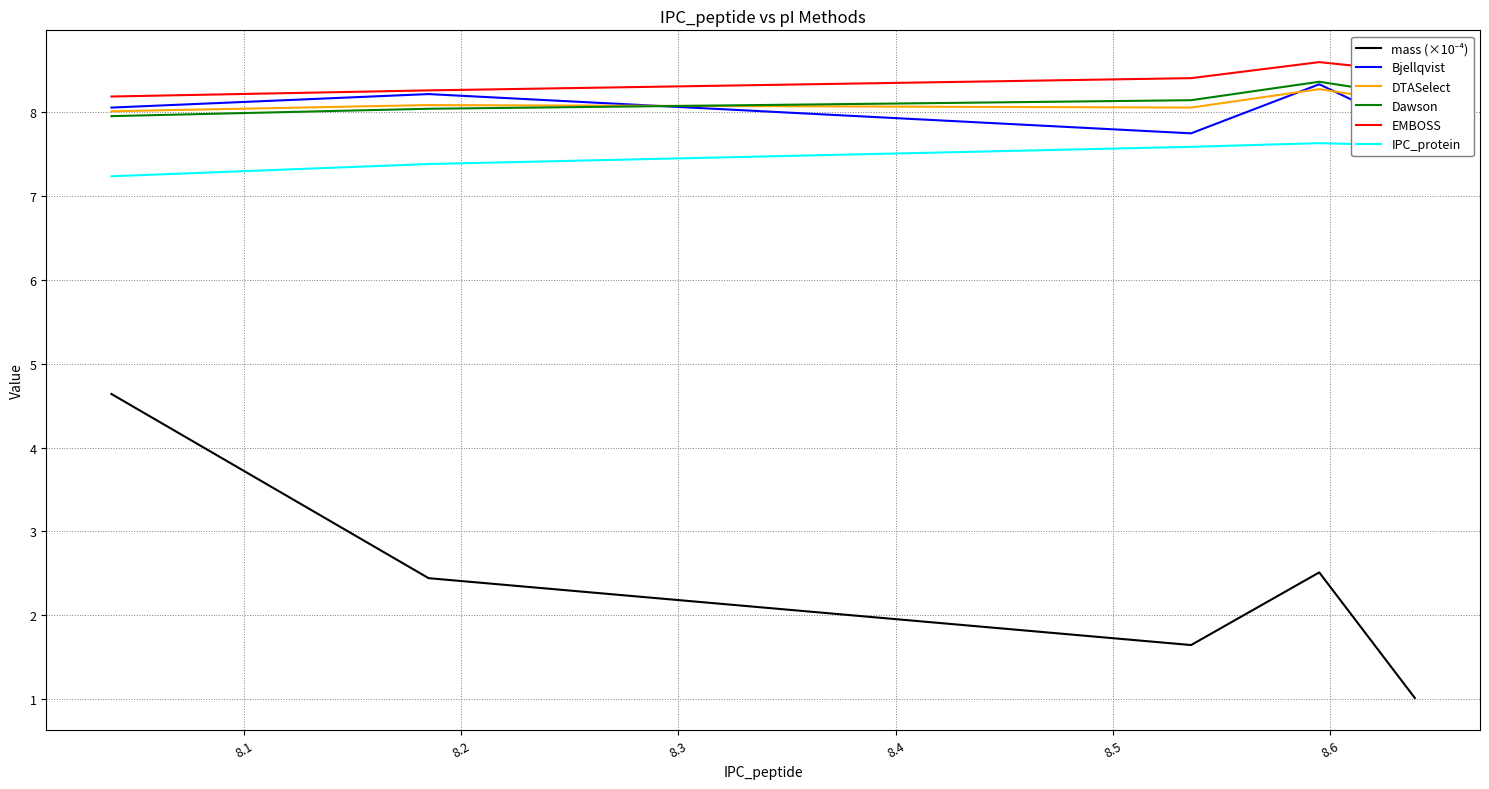

What is the value of the DTASelect point at the 5th from the left?

8.0